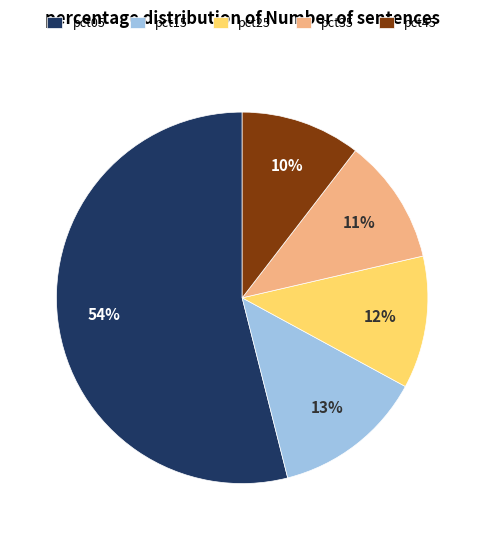

The pct15 slice represents 2% of the pie. True or false?

False